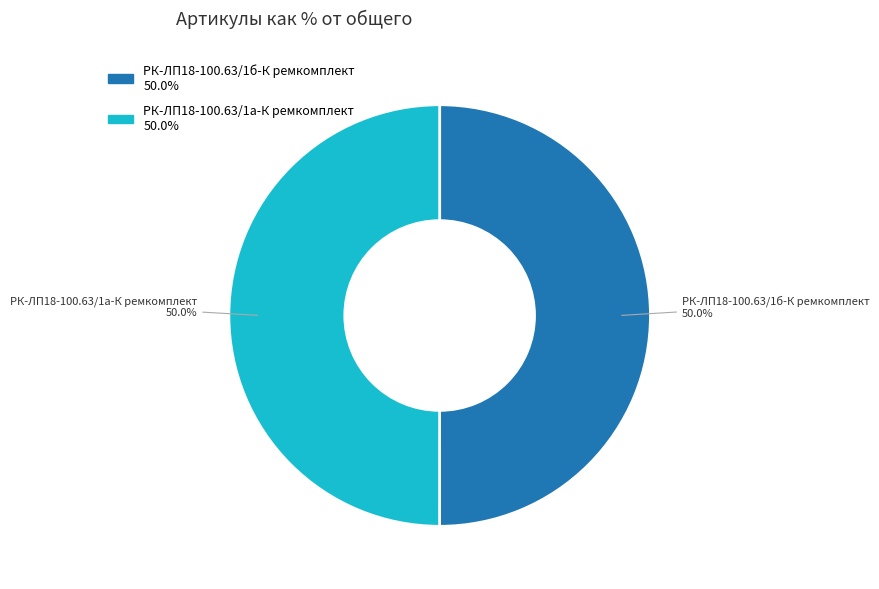

Approximately how many times larger is the value at РК-ЛП18-100.63/1а-К ремкомплект compared to РК-ЛП18-100.63/1б-К ремкомплект?

1.0